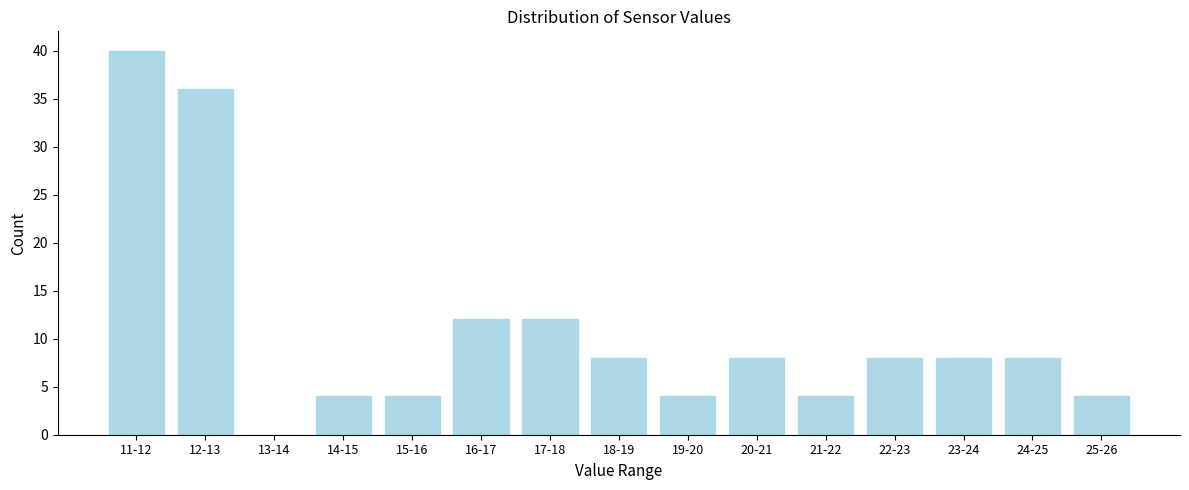

Reading left to right, transcribe all the data shown in this chart.

11-12=40	12-13=36	13-14=0	14-15=4	15-16=4	16-17=12	17-18=12	18-19=8	19-20=4	20-21=8	21-22=4	22-23=8	23-24=8	24-25=8	25-26=4